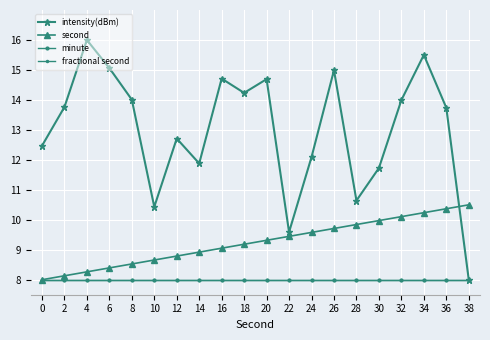

Between 0 and 18, which is larger?

18